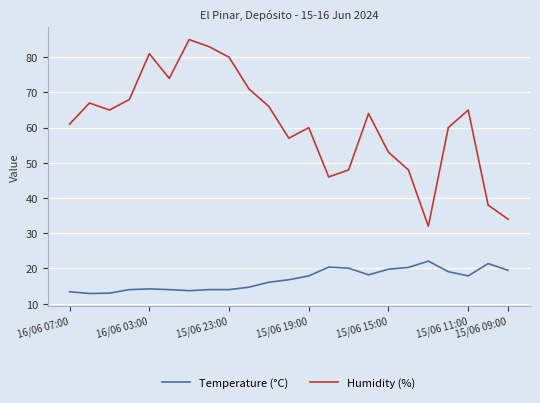

True or false: Temperature (°C) and Humidity (%) intersect in this chart.

False